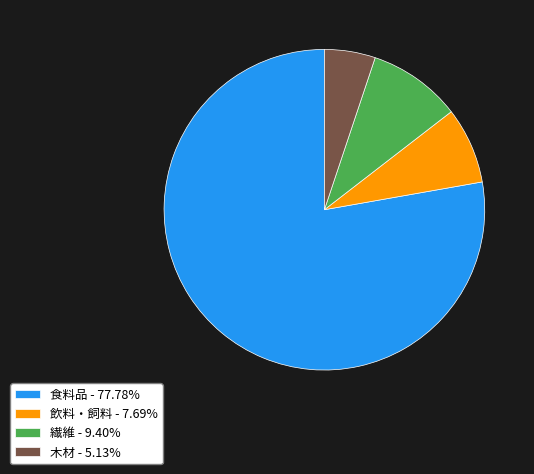

Rank the categories by value from highest to lowest.

食料品, 繊維, 飲料・飼料, 木材